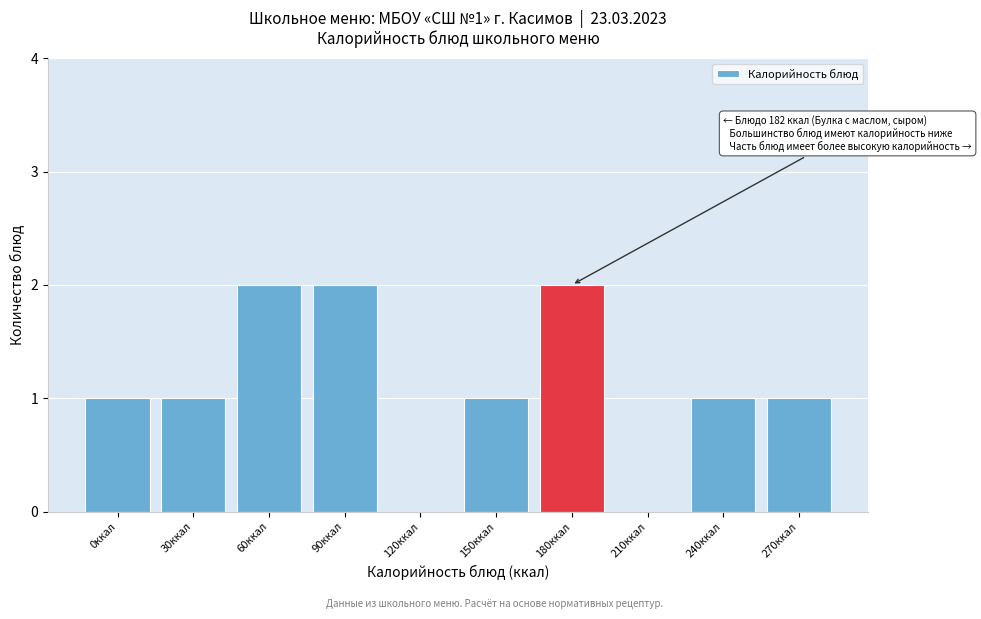

Reading left to right, what are all the values shown in this chart?

0ккал=1	30ккал=1	60ккал=2	90ккал=2	120ккал=0	150ккал=1	180ккал=2	210ккал=0	240ккал=1	270ккал=1